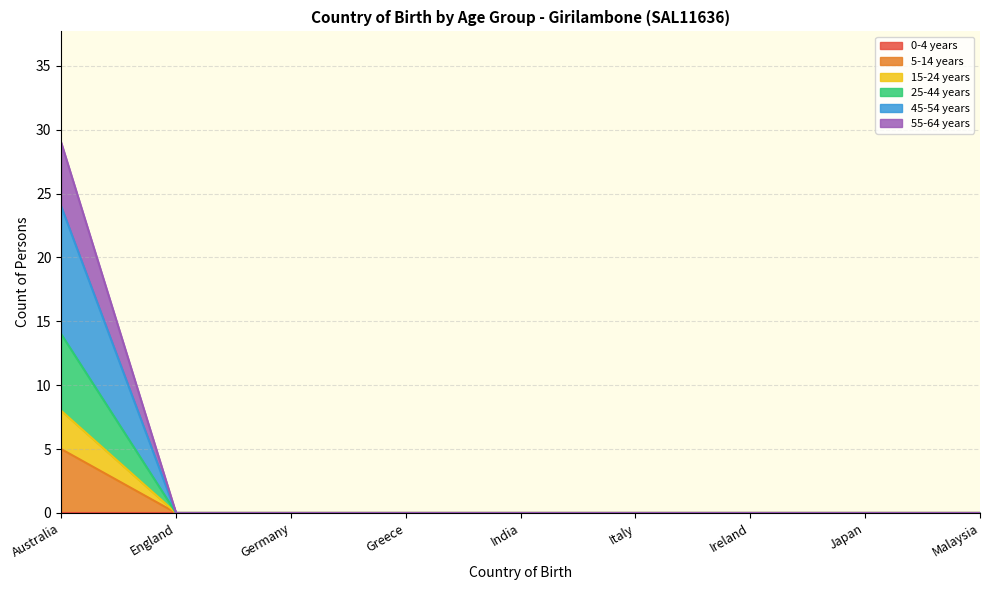

Between Italy and Greece, which is larger?

Italy